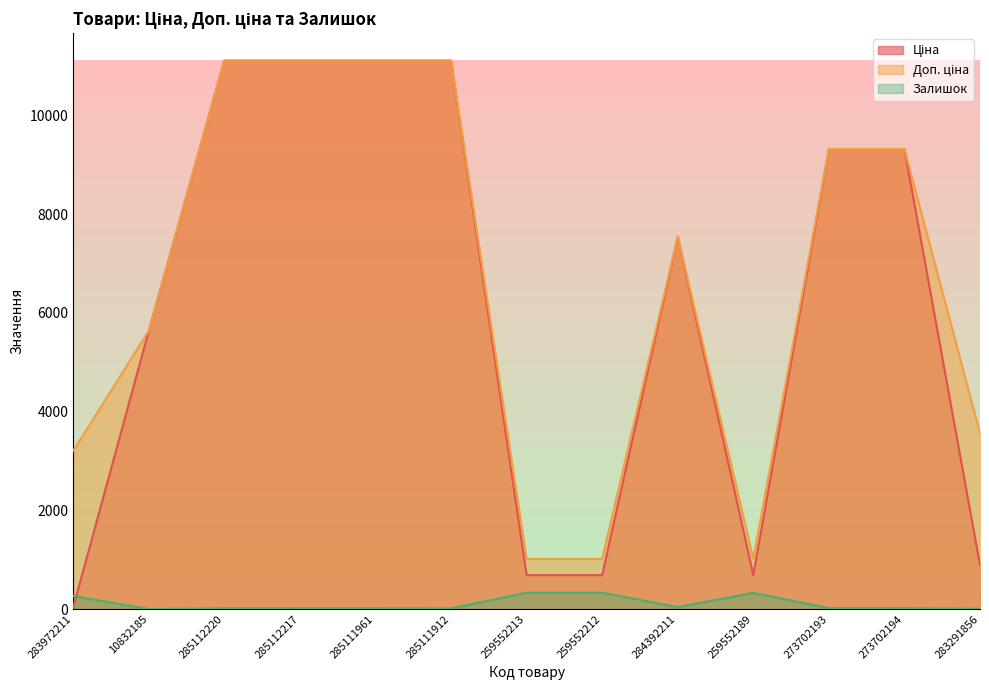

Where does the Залишок series first go above 18?

283972211